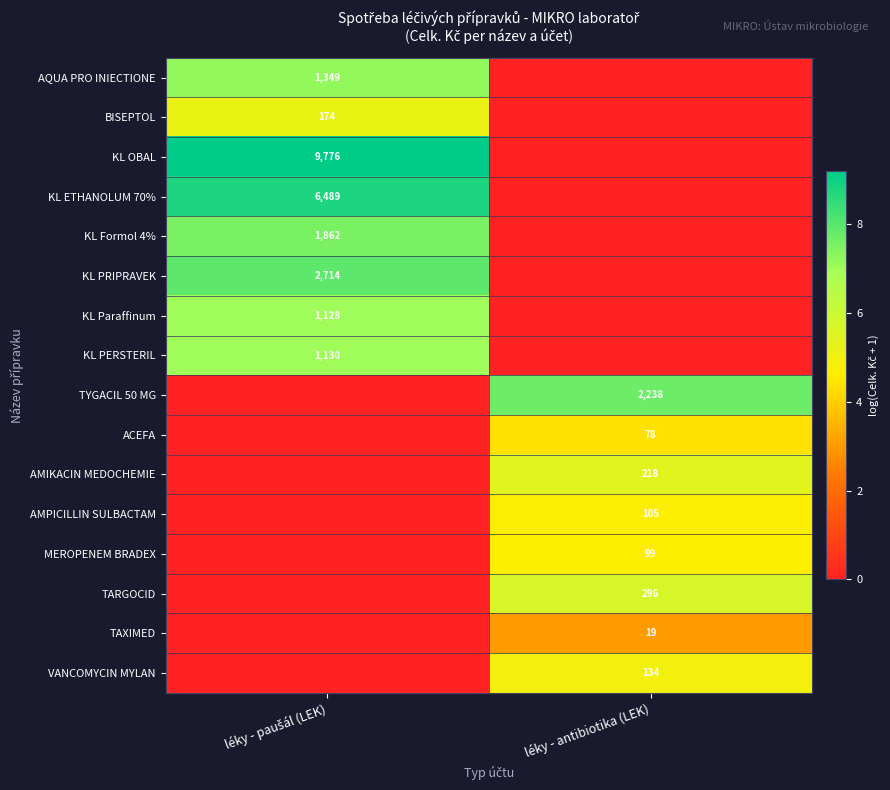

What is the total value across all series at léky - paušál (LEK)?

59.8